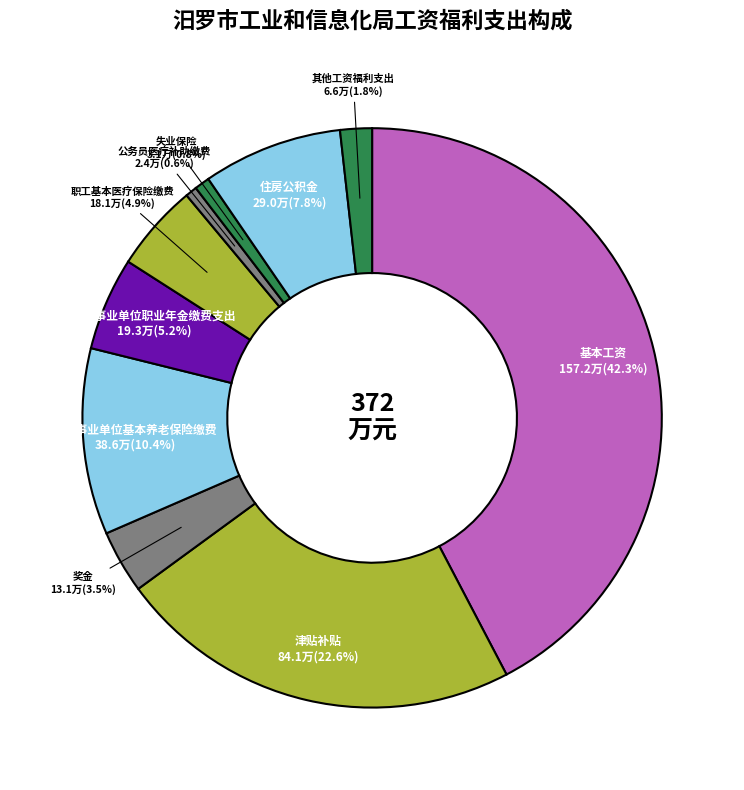

Which category has the biggest portion of the pie?

基本工资